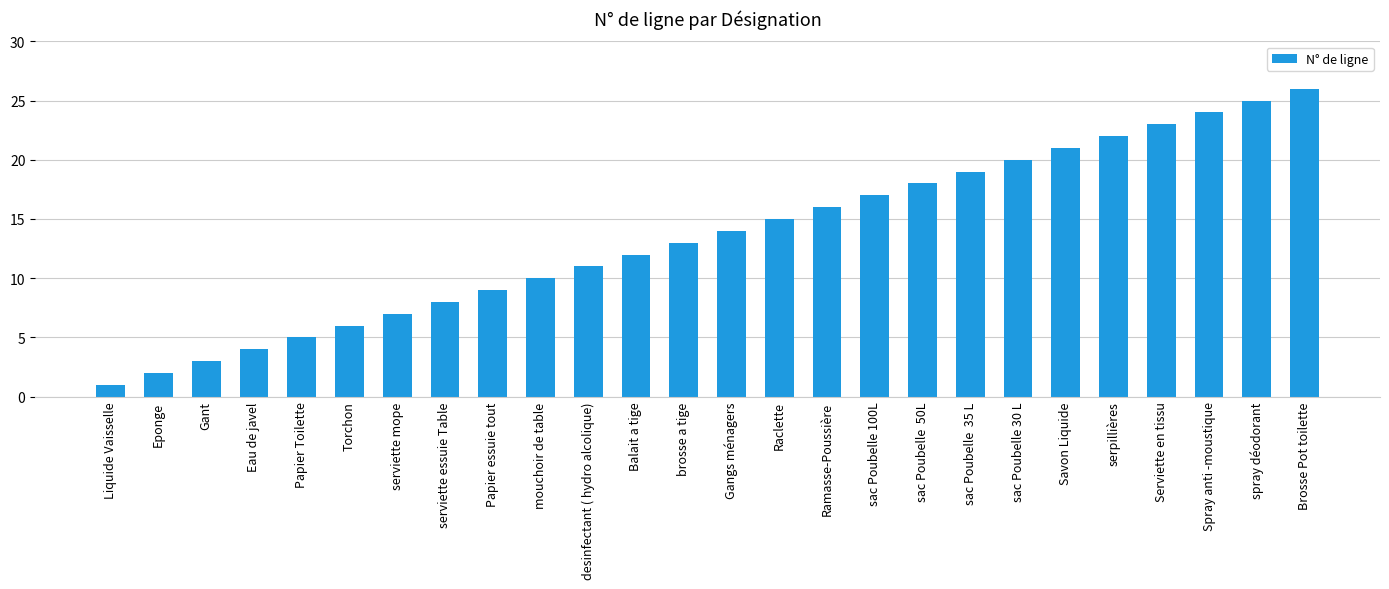

At which category does the chart reach its peak across all series?

Brosse Pot toilette